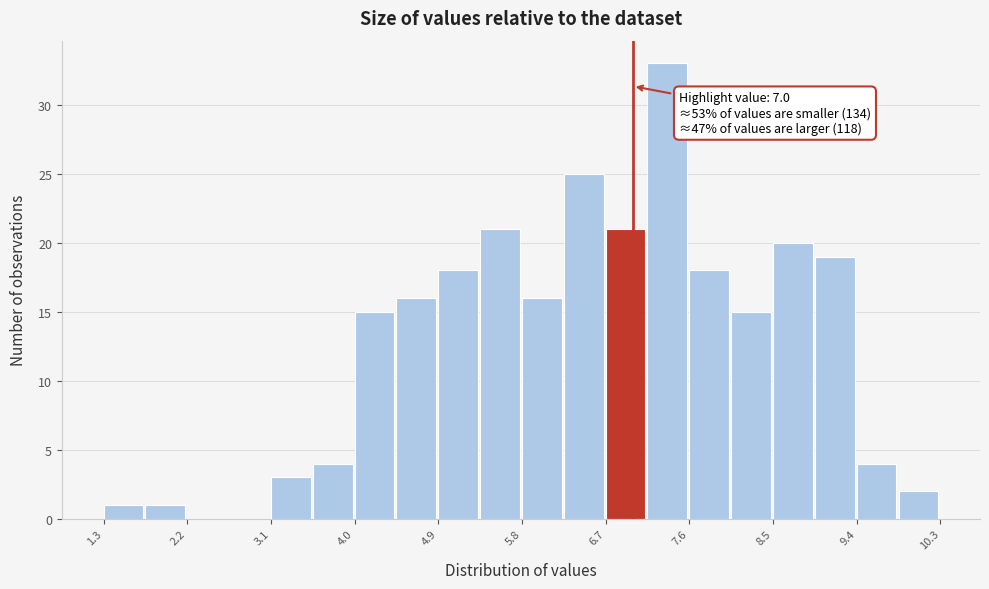

Which range on the x-axis has the tallest bar?

7.2 to 7.6